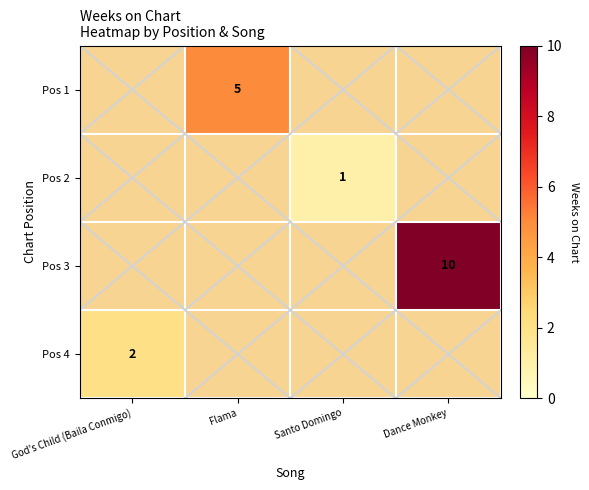

Which series has the widest spread of values?

Pos 3